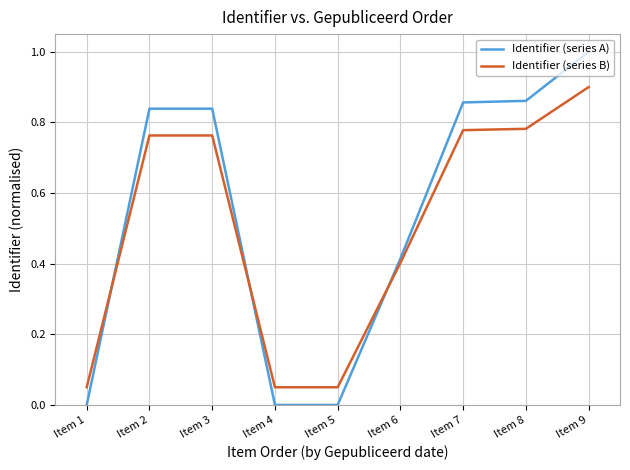

At which category does the chart reach its peak across all series?

Item 9